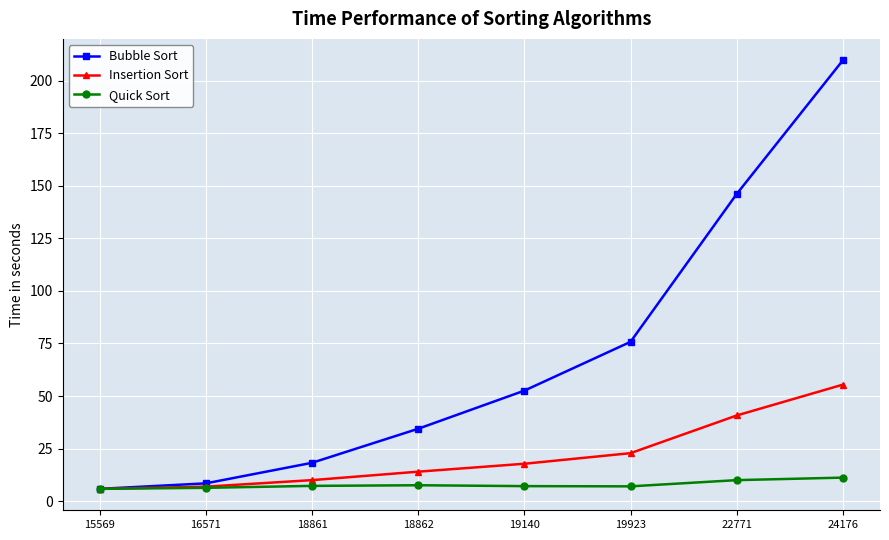

Is the value of Bubble Sort at 16571 greater than the value of Insertion Sort at 24176?

No